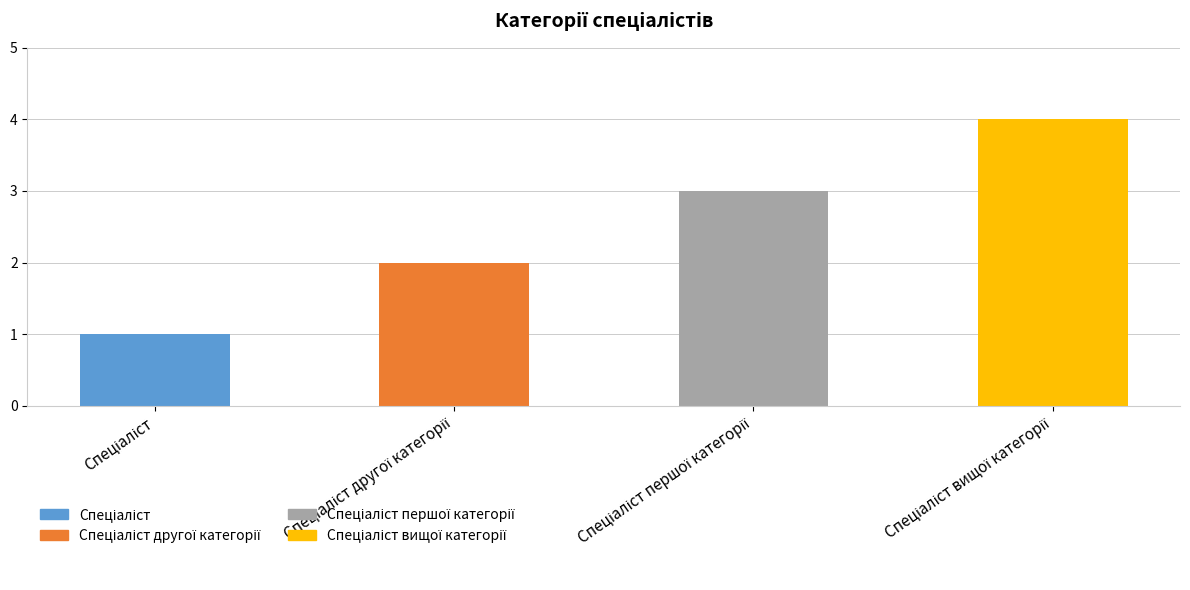

How many values are between 2 and 4?

3